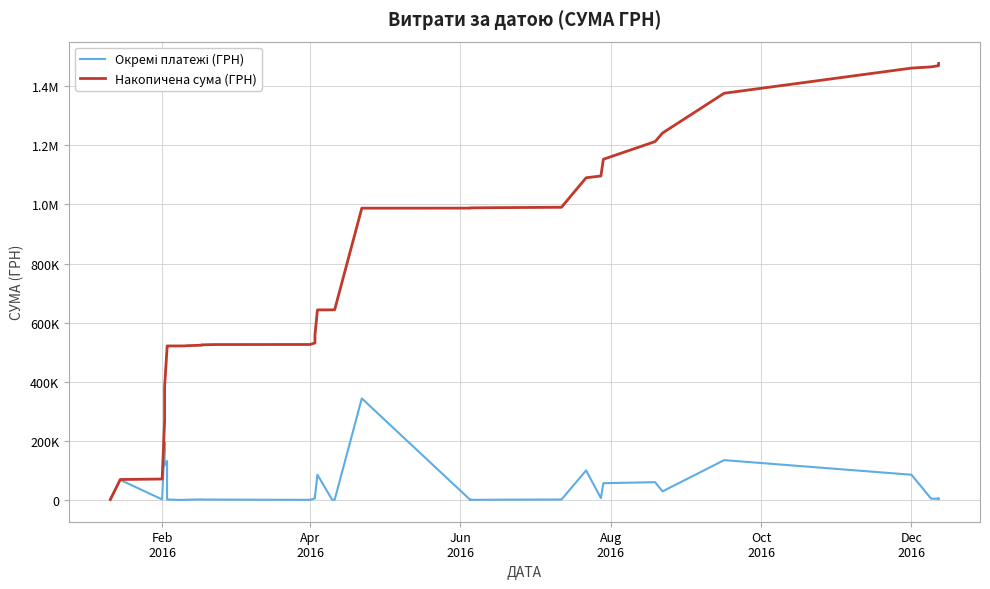

Reading left to right, transcribe all the data shown in this chart.

Окремі платежі (ГРН): 1350.0	67697.0	1615.2	195779.0	116637.5	131658.9	5060.1	1370.8	12.0	112.1	727.1	1604.7	1210.1	1040.4	203.4	5236.3	15757.2	10843.4	85298.9	112.1	727.1	343481.1	171.3	511.4	224.1	171.3	714.4	1272.0	99833.7	6065.0	56614.0	59924.7	28888.0	134617.0	85176.0	4100.0	4059.0	2800.0	4810.0
Накопичена сума (ГРН): 1350.0	69047.0	70662.2	266441.2	383078.6	514737.5	519797.6	521168.4	521180.4	521292.5	522019.7	523624.4	524834.5	525874.9	526078.3	531314.6	547071.8	557915.2	643214.1	643326.2	644053.3	987534.4	987705.7	988217.1	988441.2	988612.5	989326.9	990598.9	1090432.6	1096497.6	1153111.6	1213036.3	1241924.3	1376541.3	1461717.3	1465817.3	1469876.3	1472676.3	1477486.3